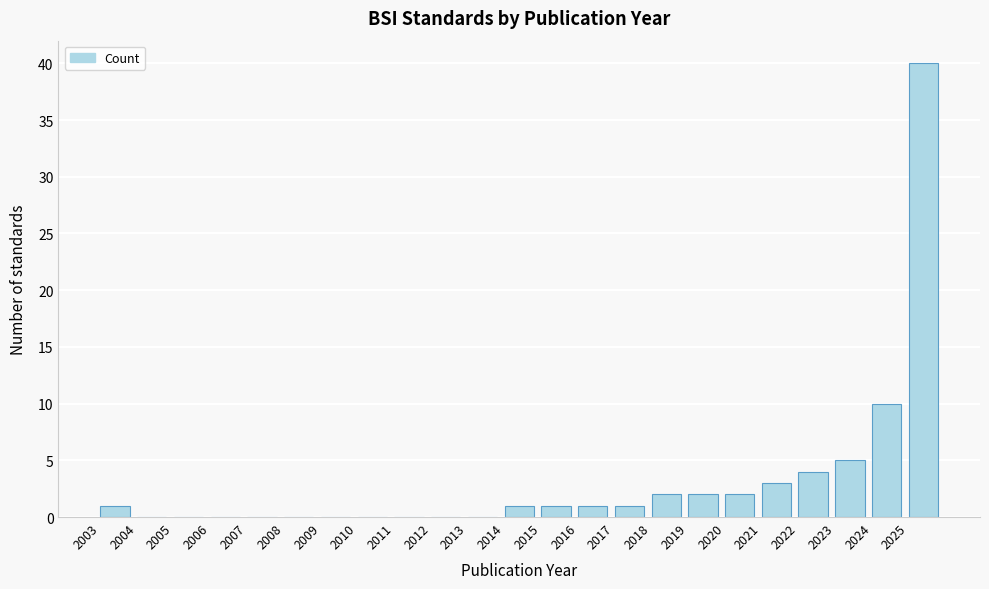

Reading left to right, transcribe this chart: for each bar, give the range it covers on the x-axis and its height. The values are not printed on the chart, so give them approximately, as read against the axis.

2003 to 2004: 1
2004 to 2005: 0
2005 to 2006: 0
2006 to 2007: 0
2007 to 2008: 0
2008 to 2009: 0
2009 to 2010: 0
2010 to 2011: 0
2011 to 2012: 0
2012 to 2013: 0
2013 to 2014: 0
2014 to 2015: 1
2015 to 2016: 1
2016 to 2017: 1
2017 to 2018: 1
2018 to 2019: 2
2019 to 2020: 2
2020 to 2021: 2
2021 to 2022: 3
2022 to 2023: 4
2023 to 2024: 5
2024 to 2025: 10
2025 to 2026: 40